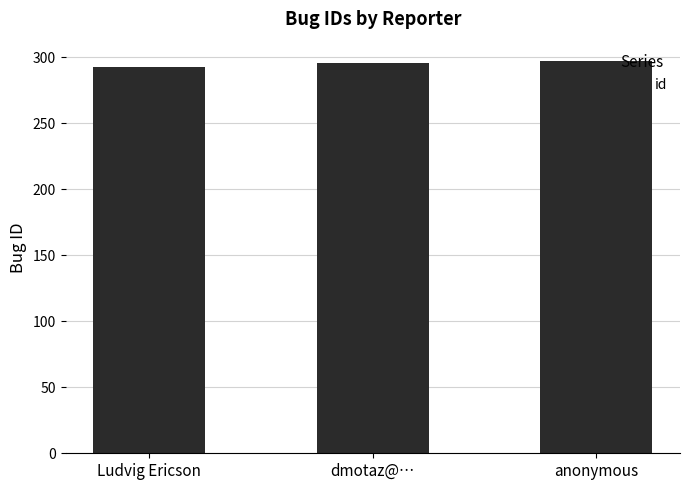

The chart shows a value of 490 at dmotaz@…. True or false?

False